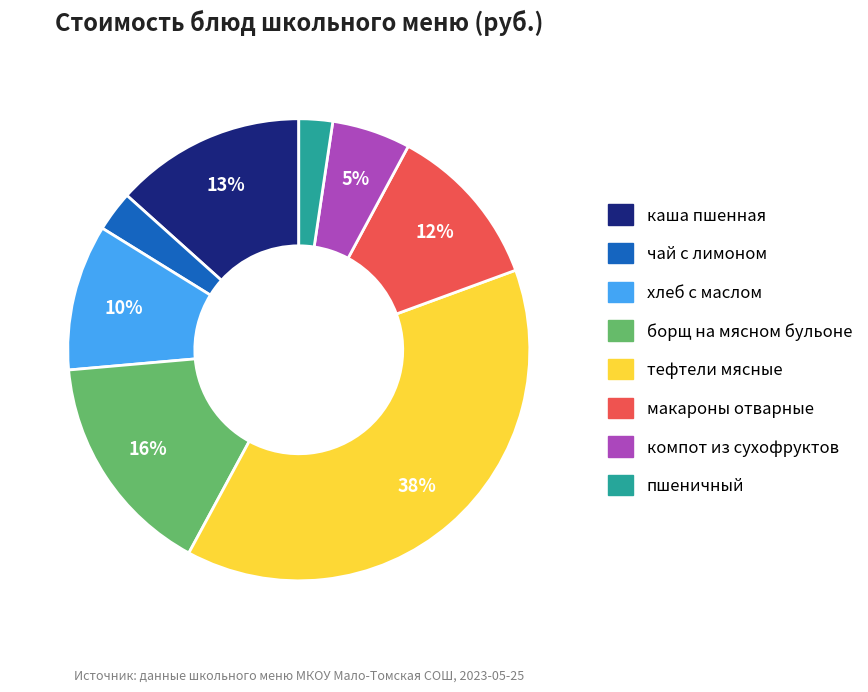

To the nearest percent, what is the difference between the largest and smallest slice percentages?

36%